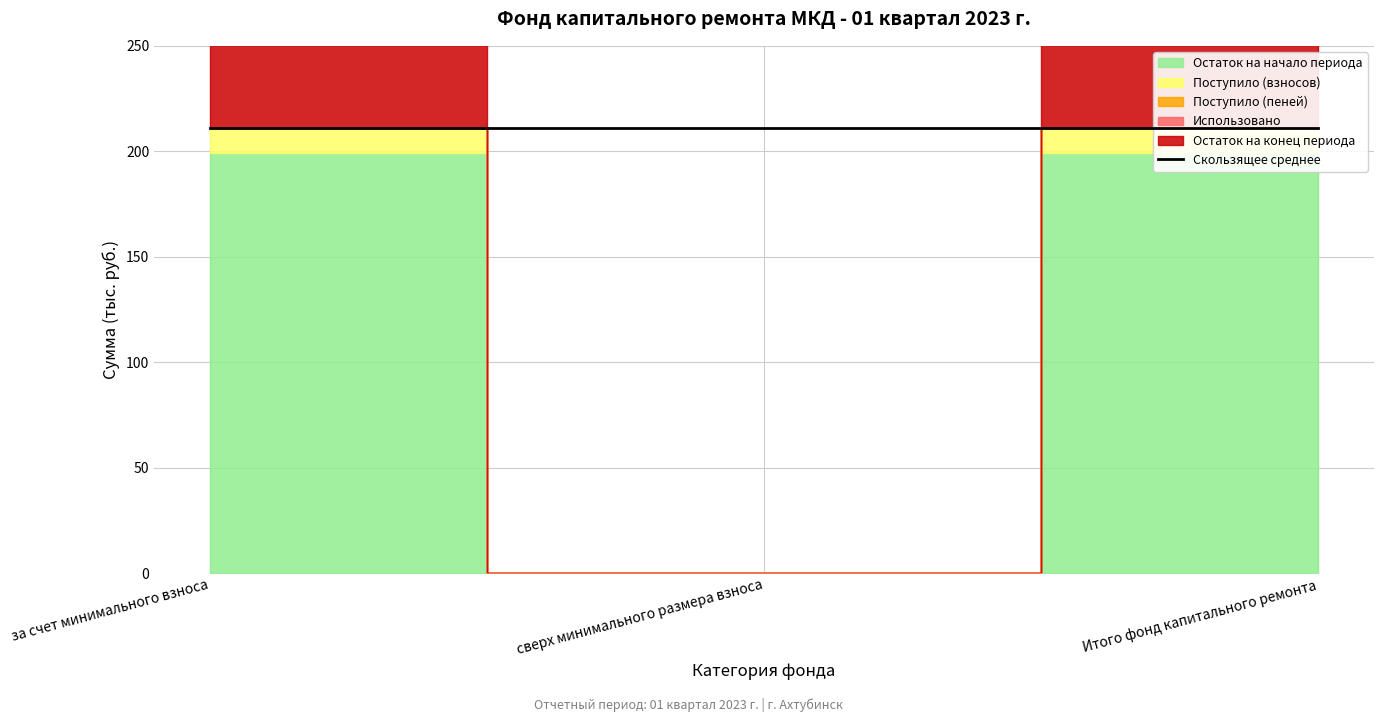

Rank the series at сверх минимального размера взноса from lowest to highest value.

Остаток на начало периода, Поступило (взносов), Поступило (пеней), Использовано, Остаток на конец периода